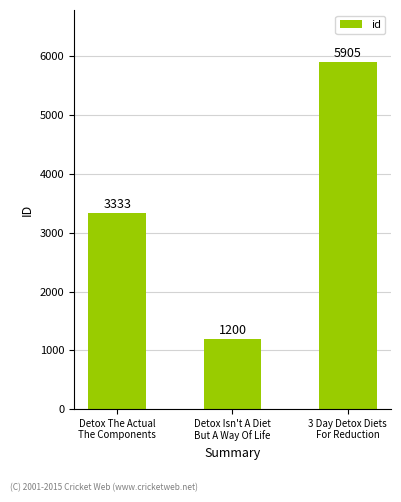

How many values are below 3333?

1